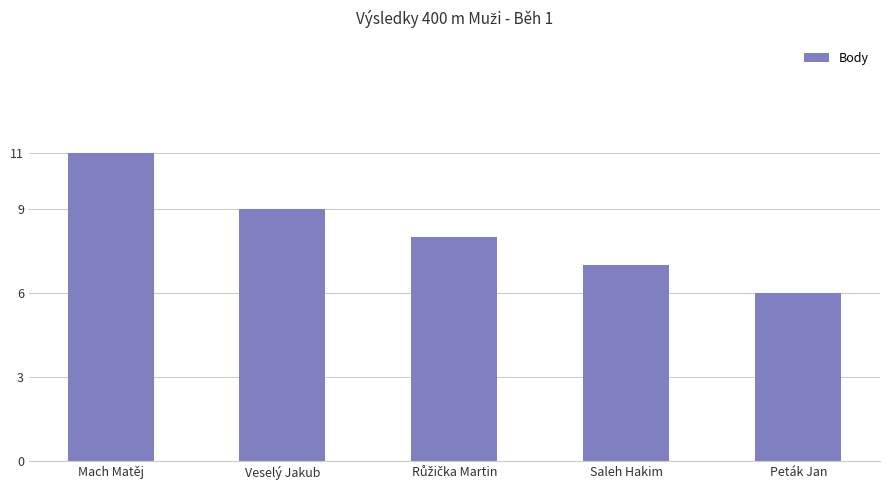

Approximately how many times larger is the value at Mach Matěj compared to Veselý Jakub?

1.2